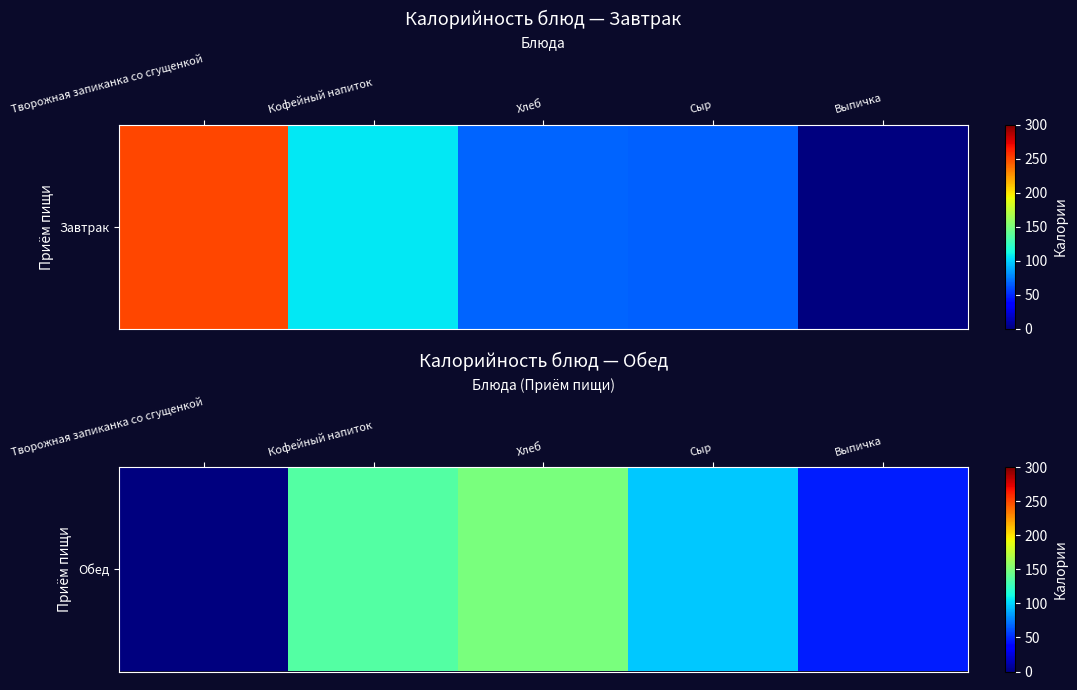

List the labels in order of value, smallest first.

Творожная запиканка со сгущенкой, Выпичка, Сыр, Кофейный напиток, Хлеб